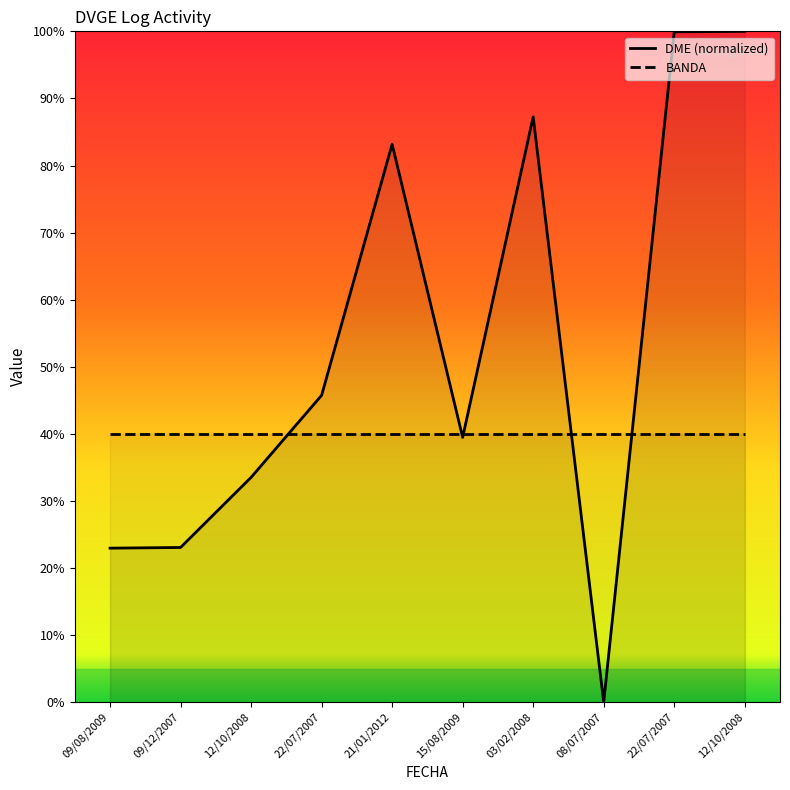

Which label corresponds to the smallest value in the chart?

08/07/2007